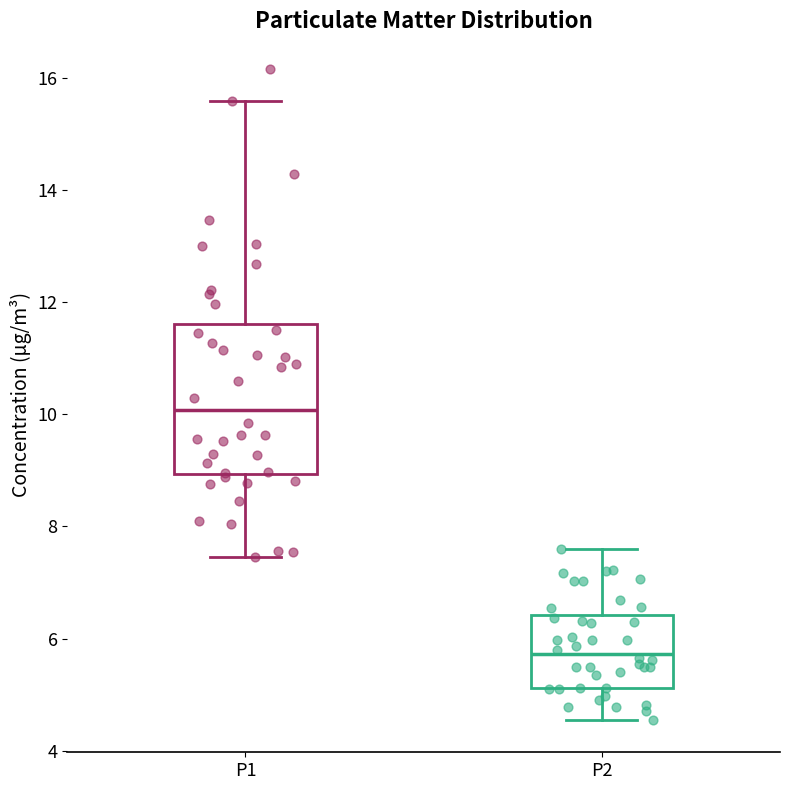

Reading left to right, transcribe this box plot: for each box, give where its median line is, the range the box spans, and where its two whiskers end, as read against the y-axis. The values are not printed on the chart, so give them approximately, as read against the axis.

P1: median 10.0, box 9.0 to 11.6, whiskers 7.4 to 15.6
P2: median 5.8, box 5.2 to 6.4, whiskers 4.6 to 7.6